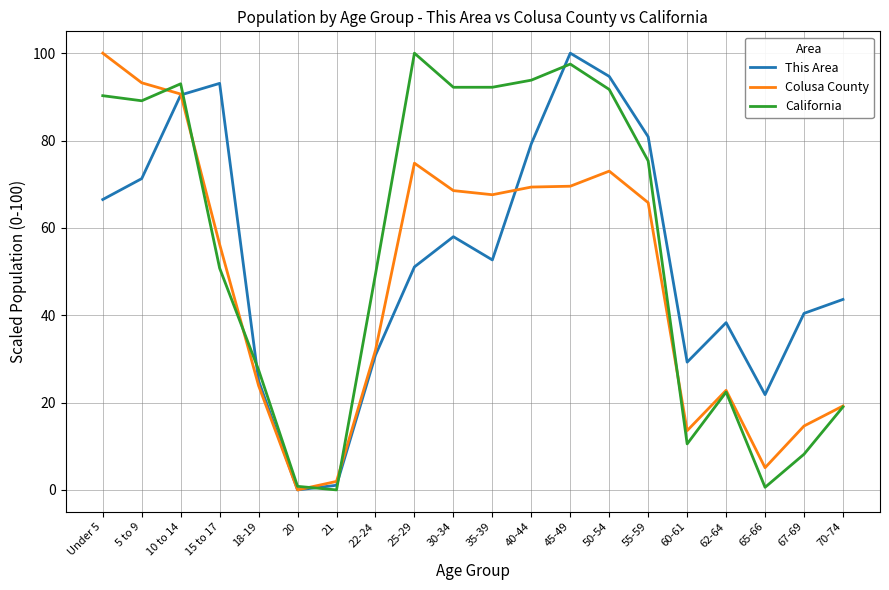

Which series changed the most between 30-34 and 40-44?

This Area